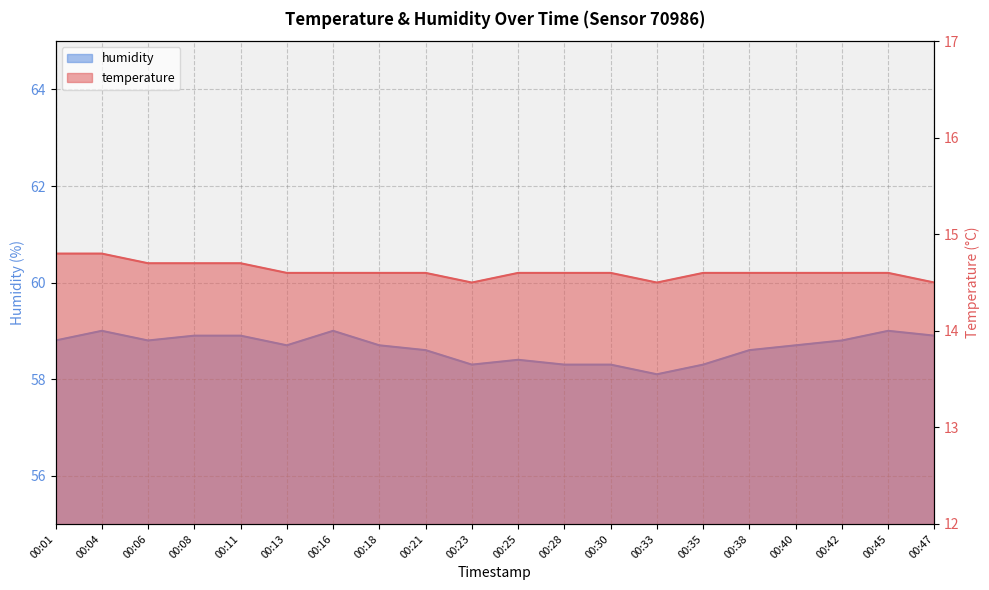

Rank the series by their maximum value, from highest to lowest.

humidity, temperature